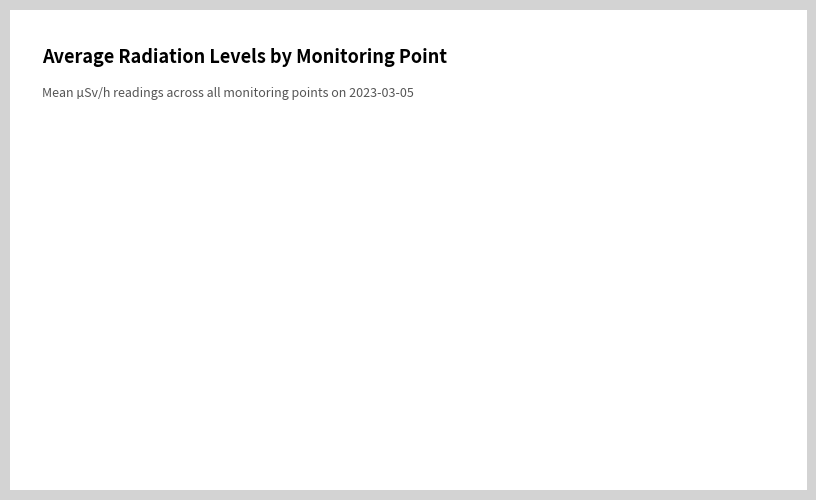

Is there a majority slice in this chart?

Yes